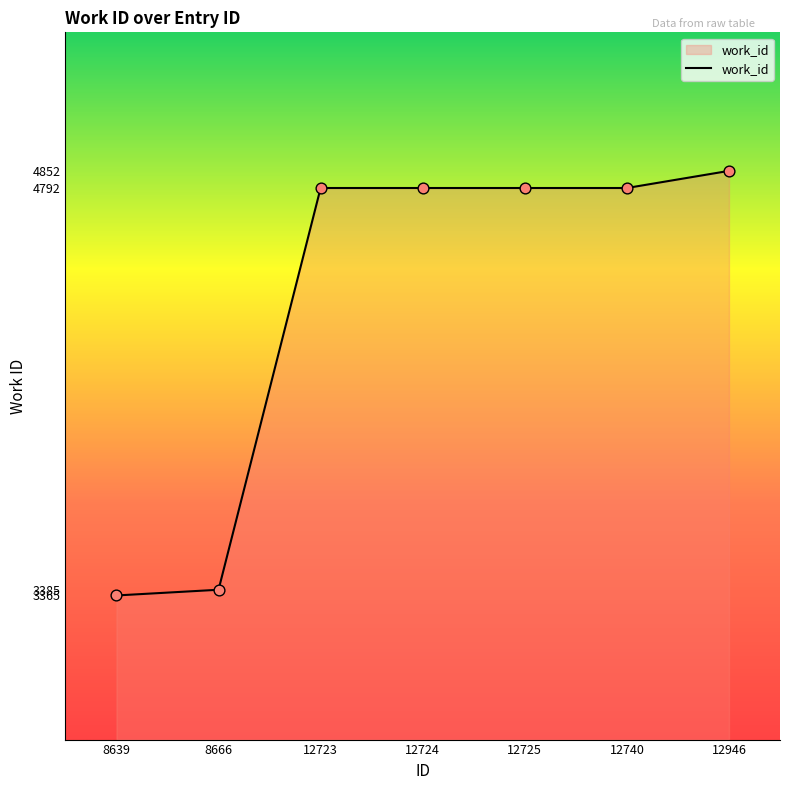

What is the change in value from 12740 to 12946?

+60